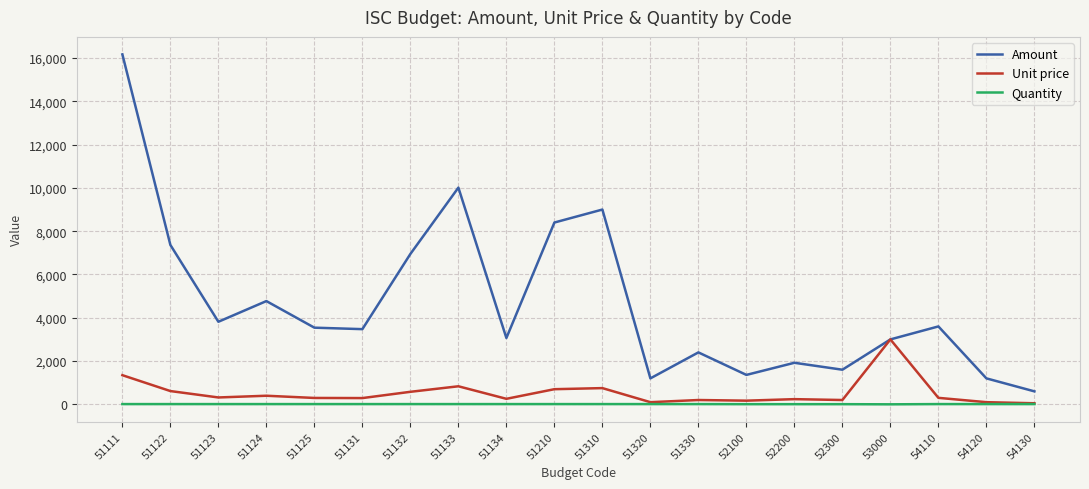

Which category has the lowest value in the Amount series?

54130